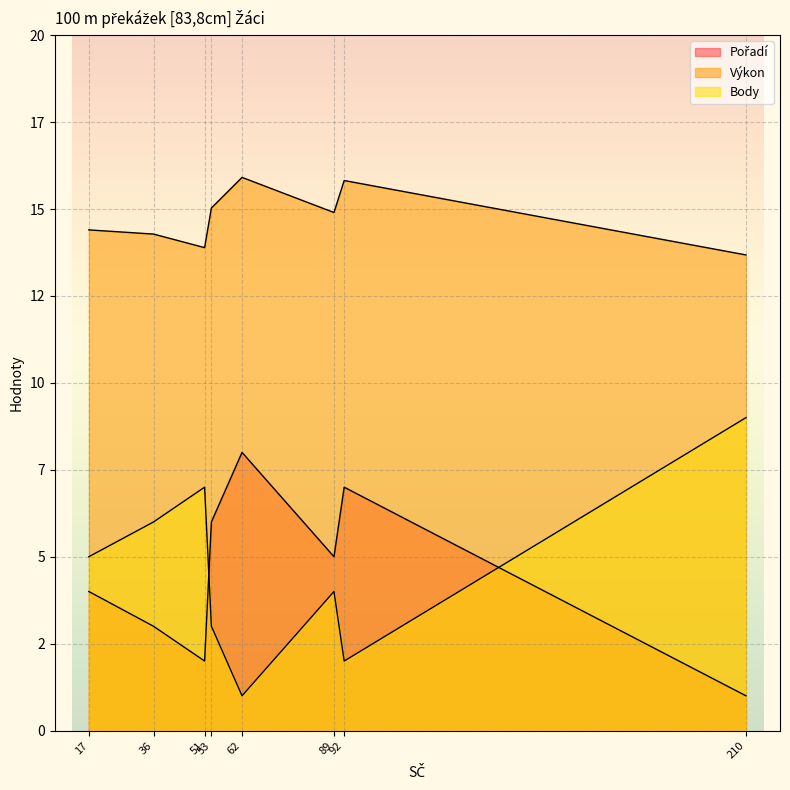

What are all the series names shown in the legend?

Pořadí, Výkon, Body